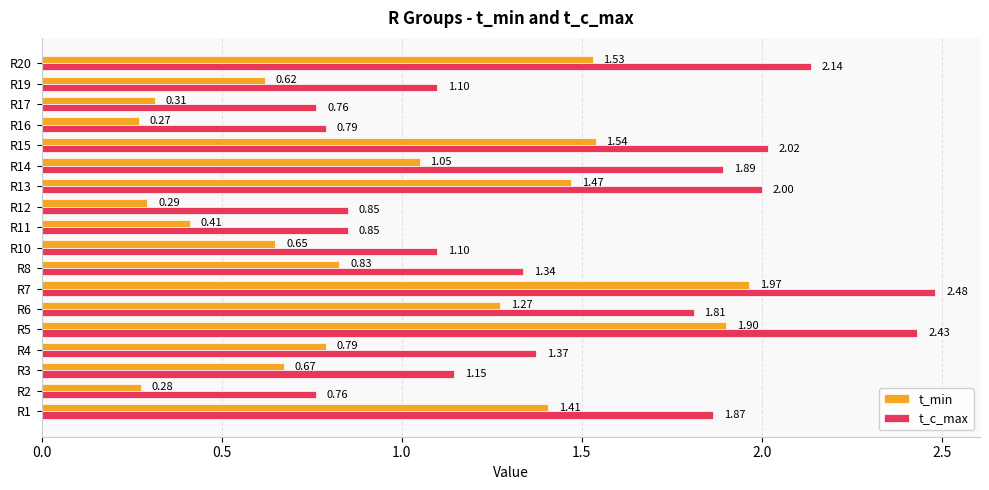

What is the sum of the t_c_max values at R19 and R2?

1.9